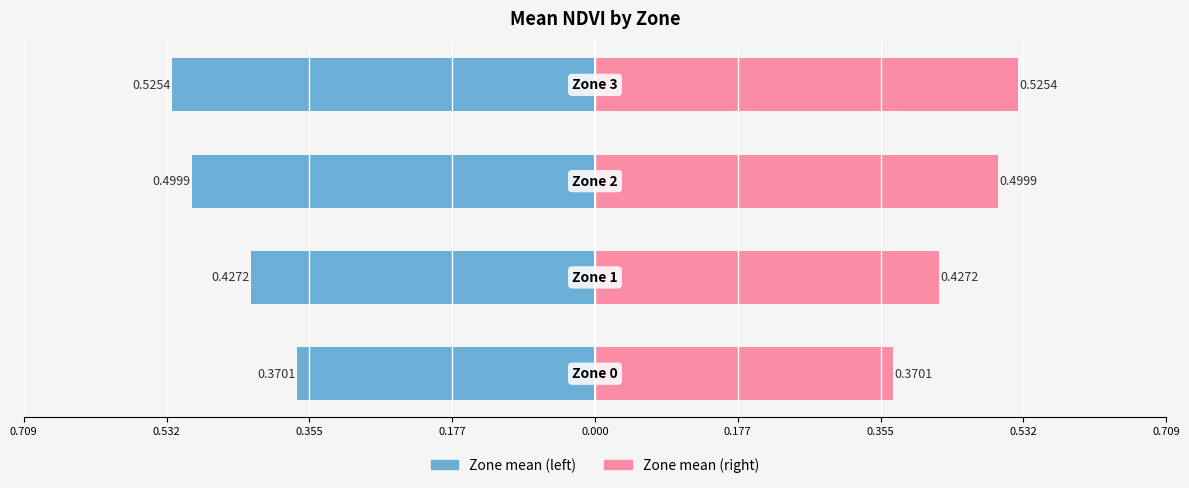

How many bars are there in each group?

2